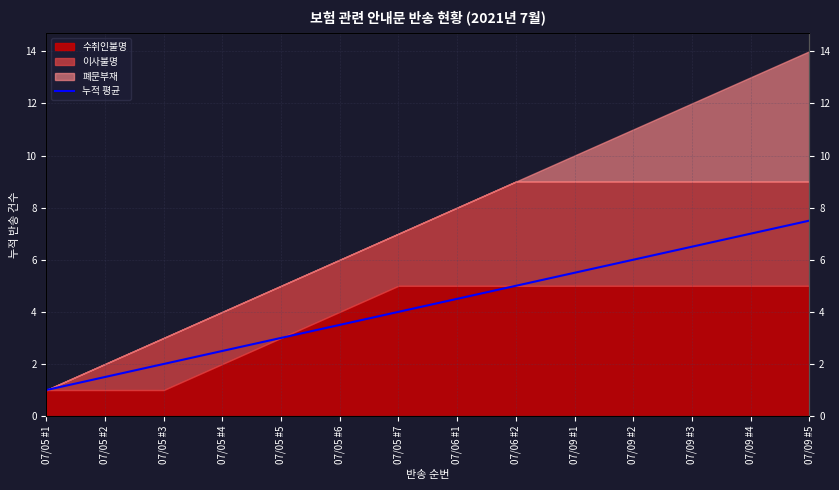

What is the value of the 14th point from the left?

7.5